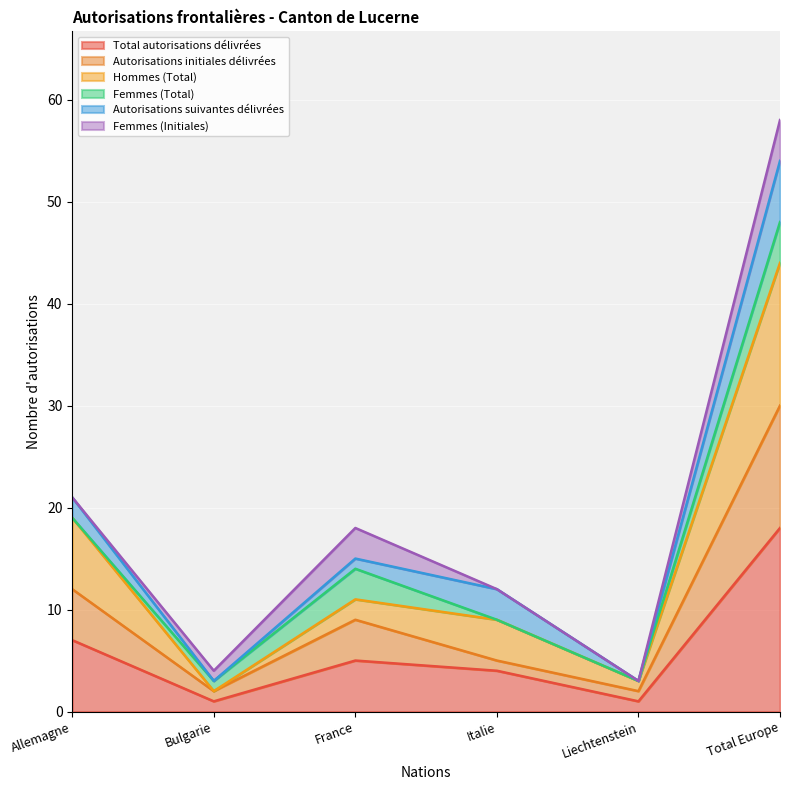

How many lines are shown in the chart?

6